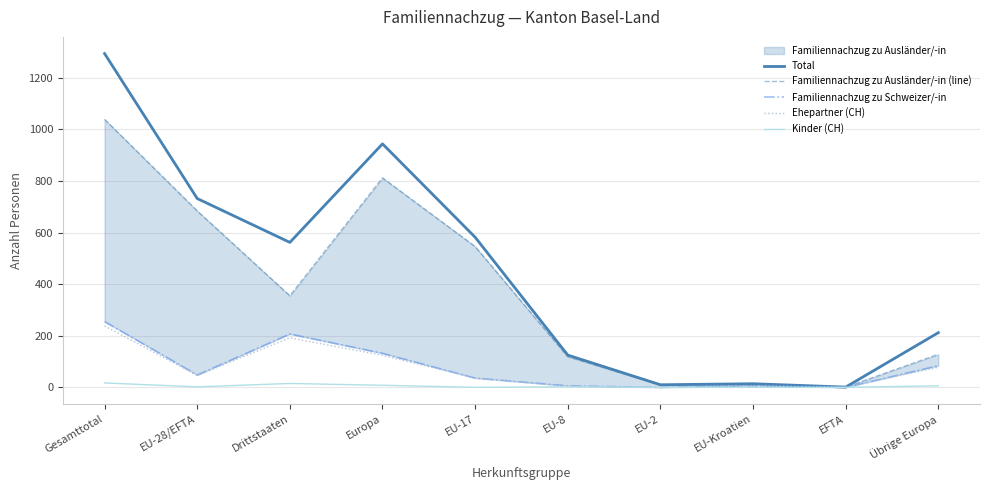

What is the difference between the highest and lowest values at EFTA?

1